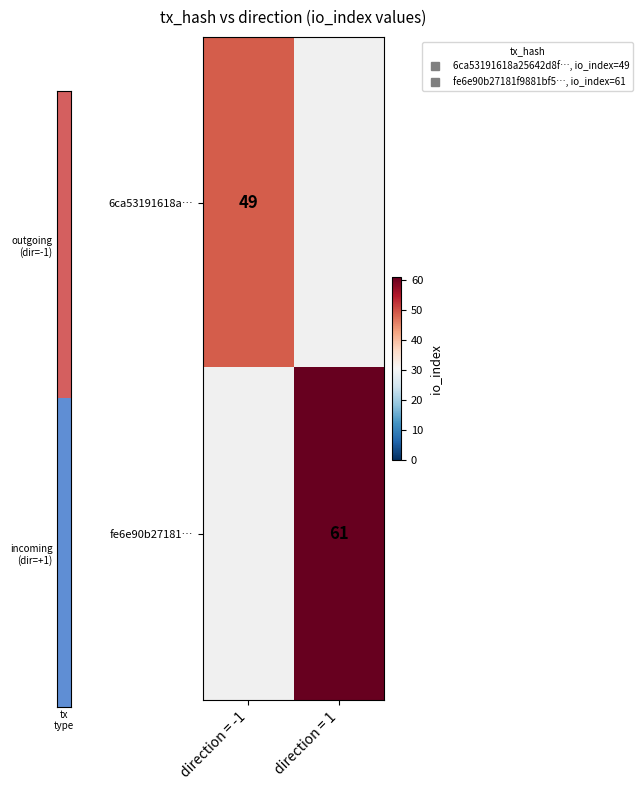

Rank the categories by 6ca53191618a… value from highest to lowest.

direction = -1, direction = 1